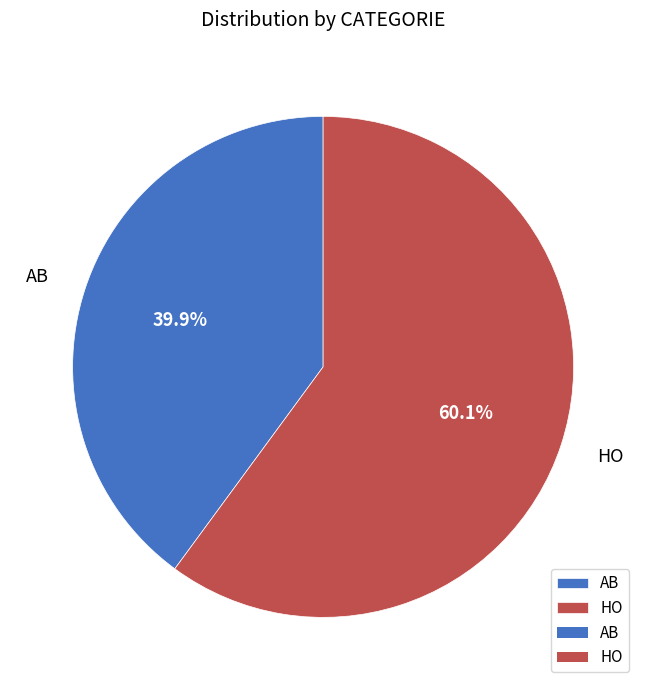

Does HO represent more than half of the total?

Yes